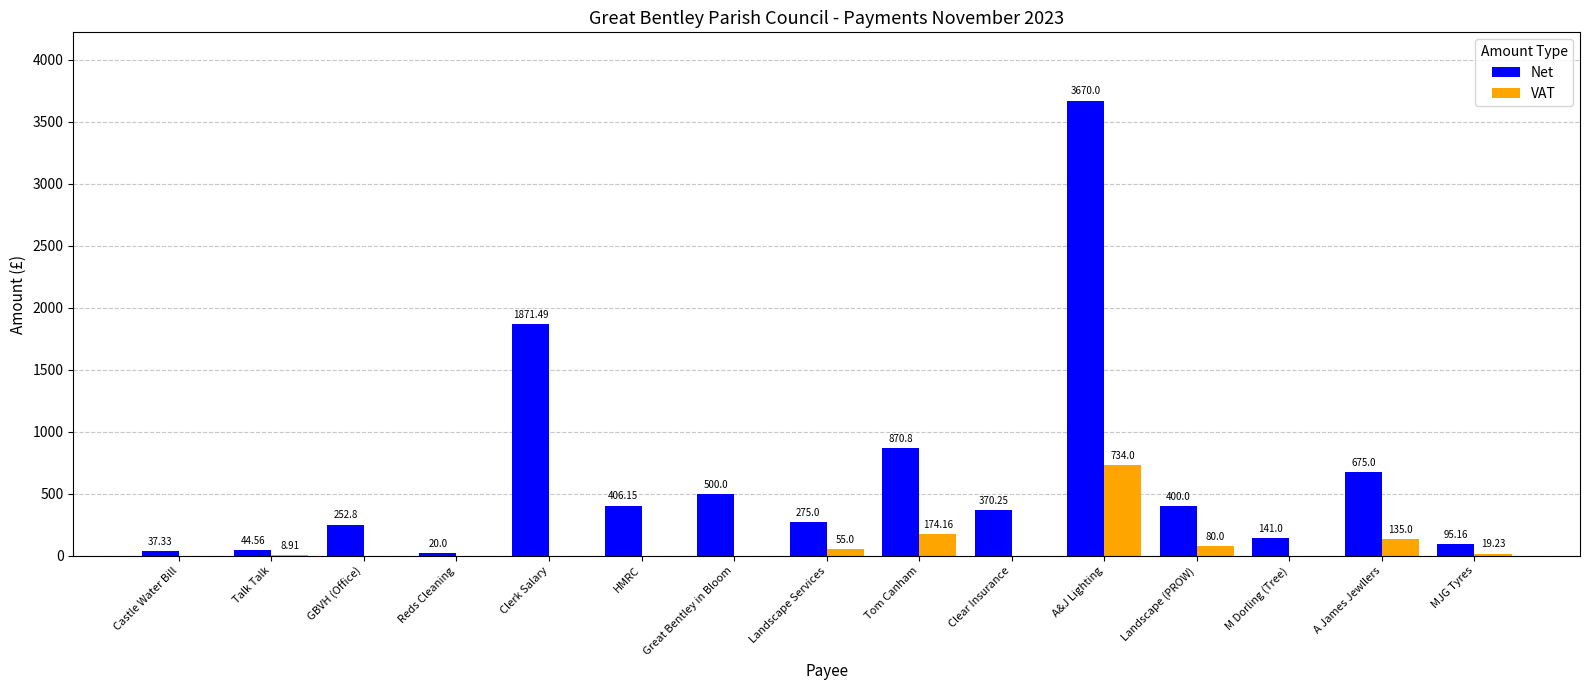

At which category is the sum across all series the highest?

A&J Lighting